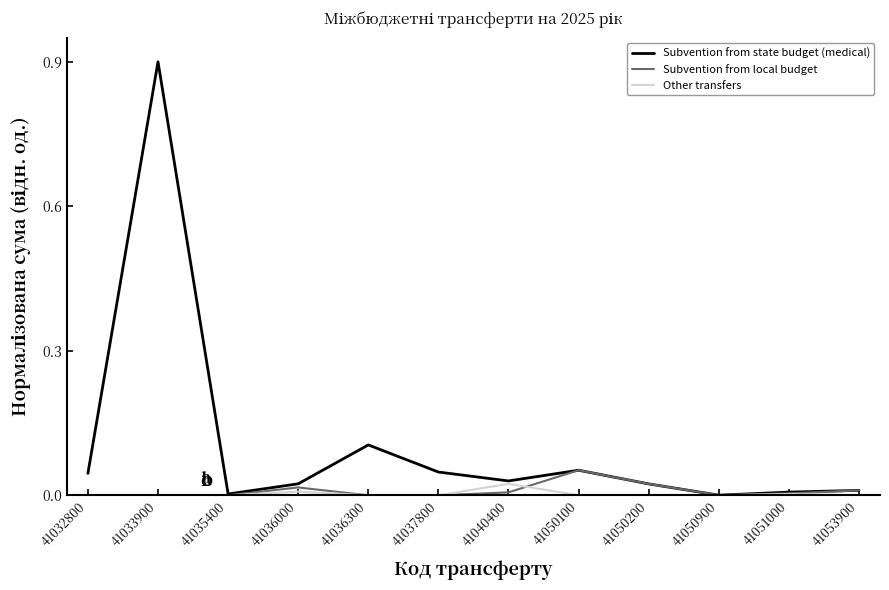

At which category does the chart reach its peak across all series?

41033900